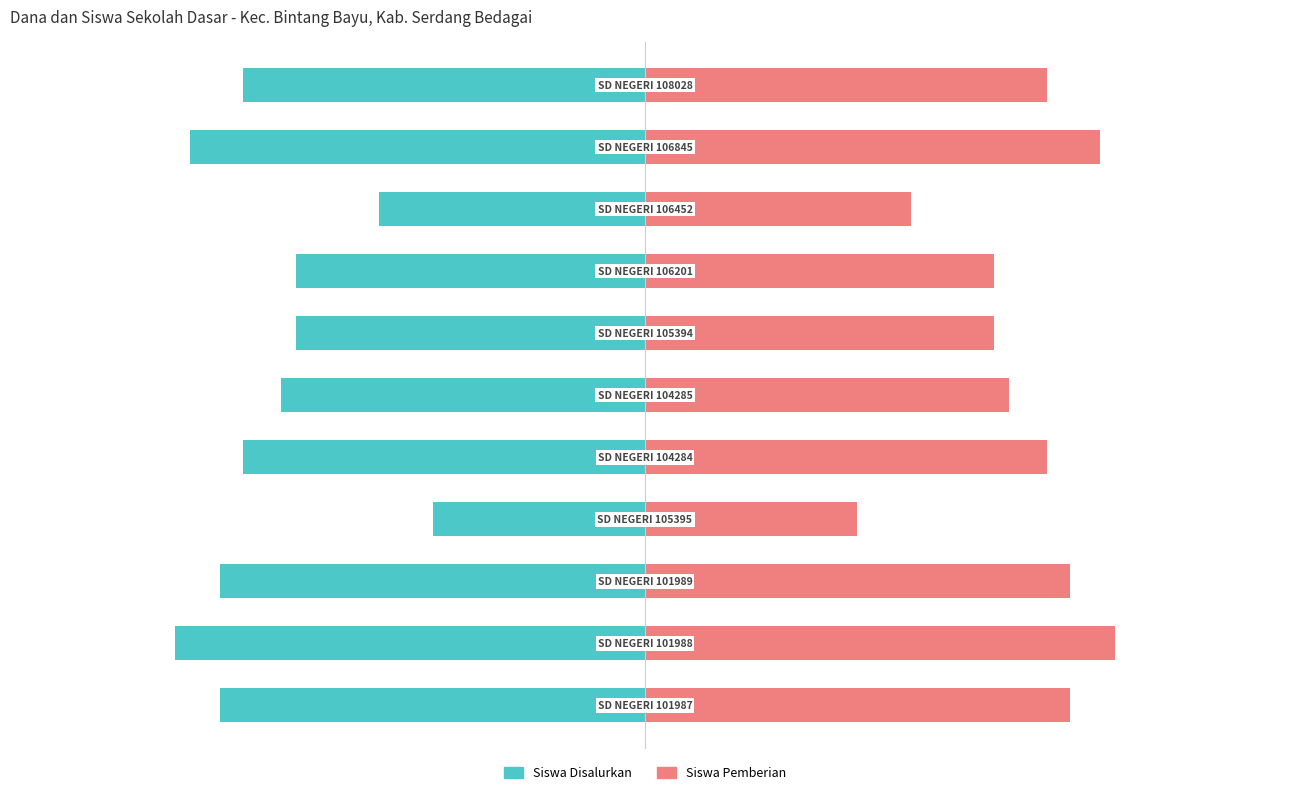

The value of Siswa Pemberian at 6 is 67. True or false?

False